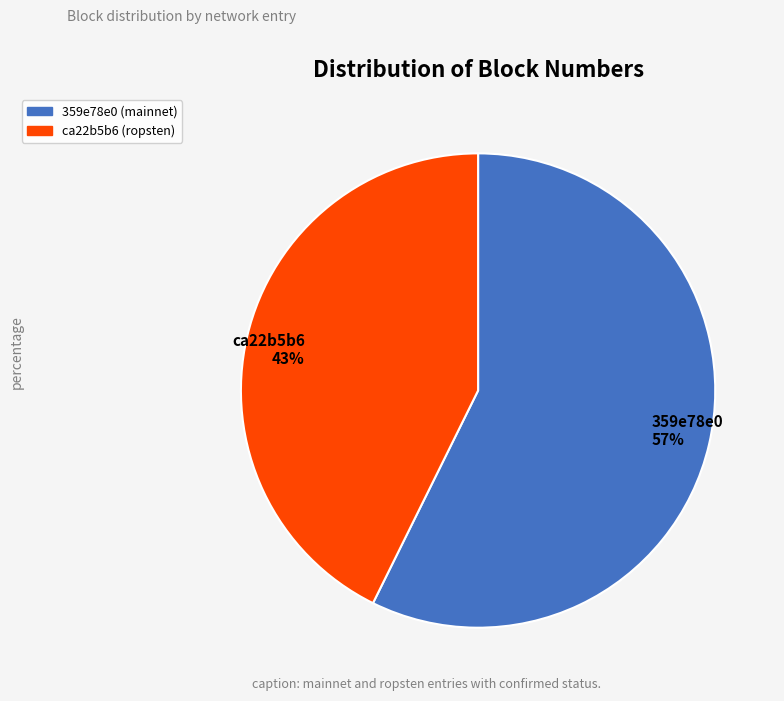

Does 359e78e0 (mainnet) represent more than half of the total?

Yes